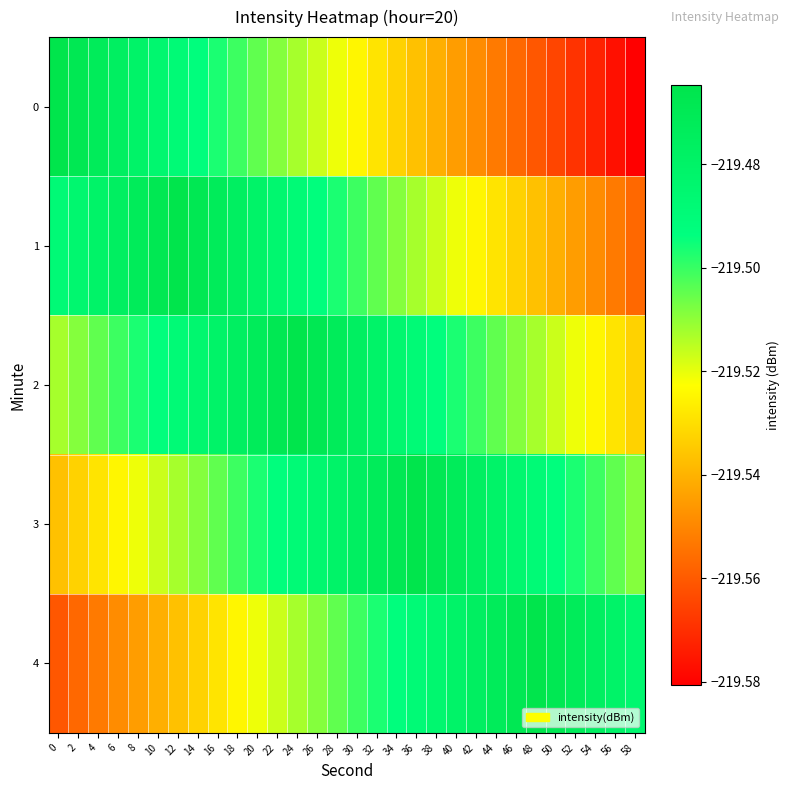

Which has a higher value, 18 or 44?

18